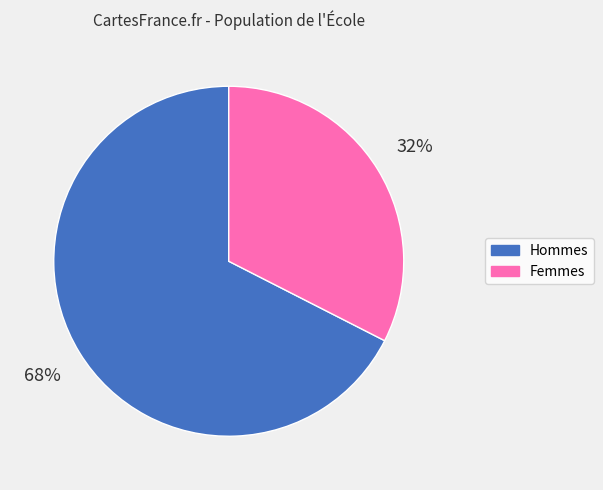

To the nearest percent, what is the average slice percentage?

50%